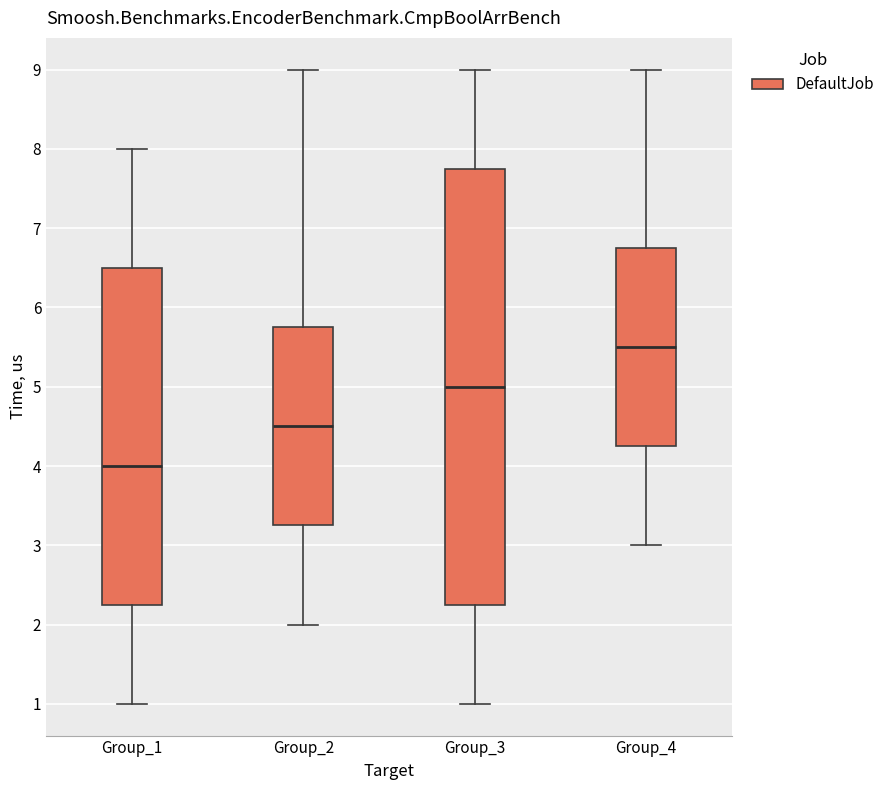

Reading left to right, read every box against the y-axis: the position of its median line, the range the box covers, and the ends of its whiskers. The values are not printed on the chart, so give them approximately, as read against the axis.

Group_1: median 4.0, box 2.3 to 6.5, whiskers 1.0 to 8.0
Group_2: median 4.5, box 3.3 to 5.8, whiskers 2.0 to 9.0
Group_3: median 5.0, box 2.3 to 7.8, whiskers 1.0 to 9.0
Group_4: median 5.5, box 4.3 to 6.8, whiskers 3.0 to 9.0